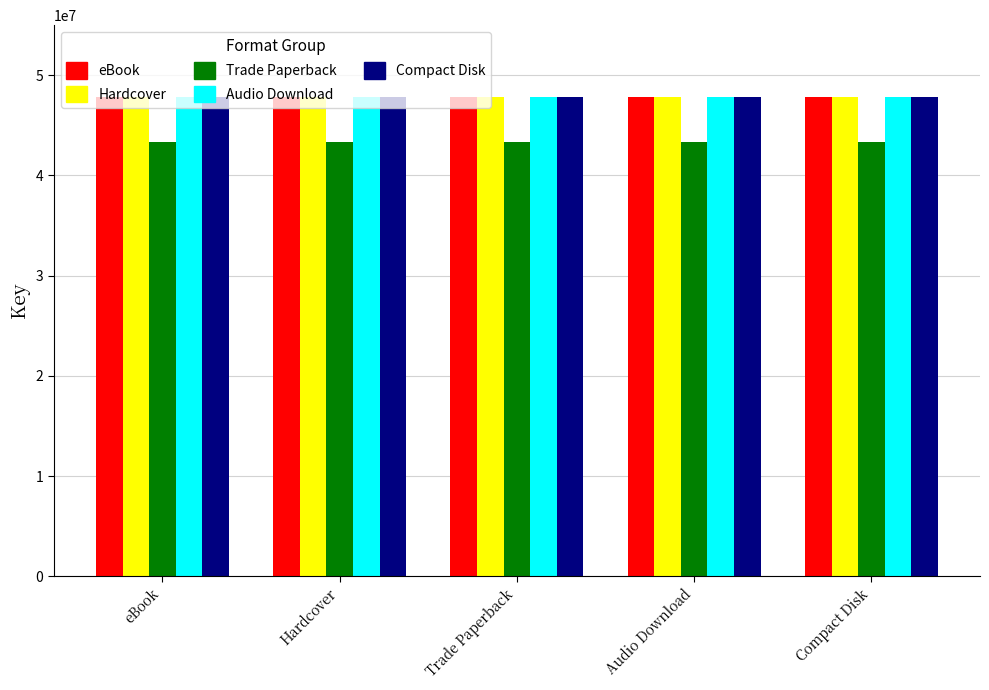

What position from the right is Hardcover?

4